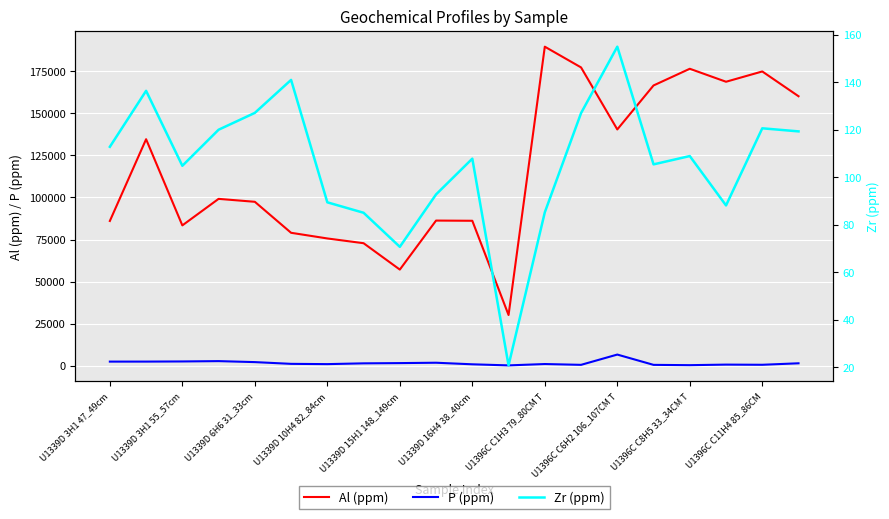

True or false: Al (ppm) and P (ppm) cross at least once.

False